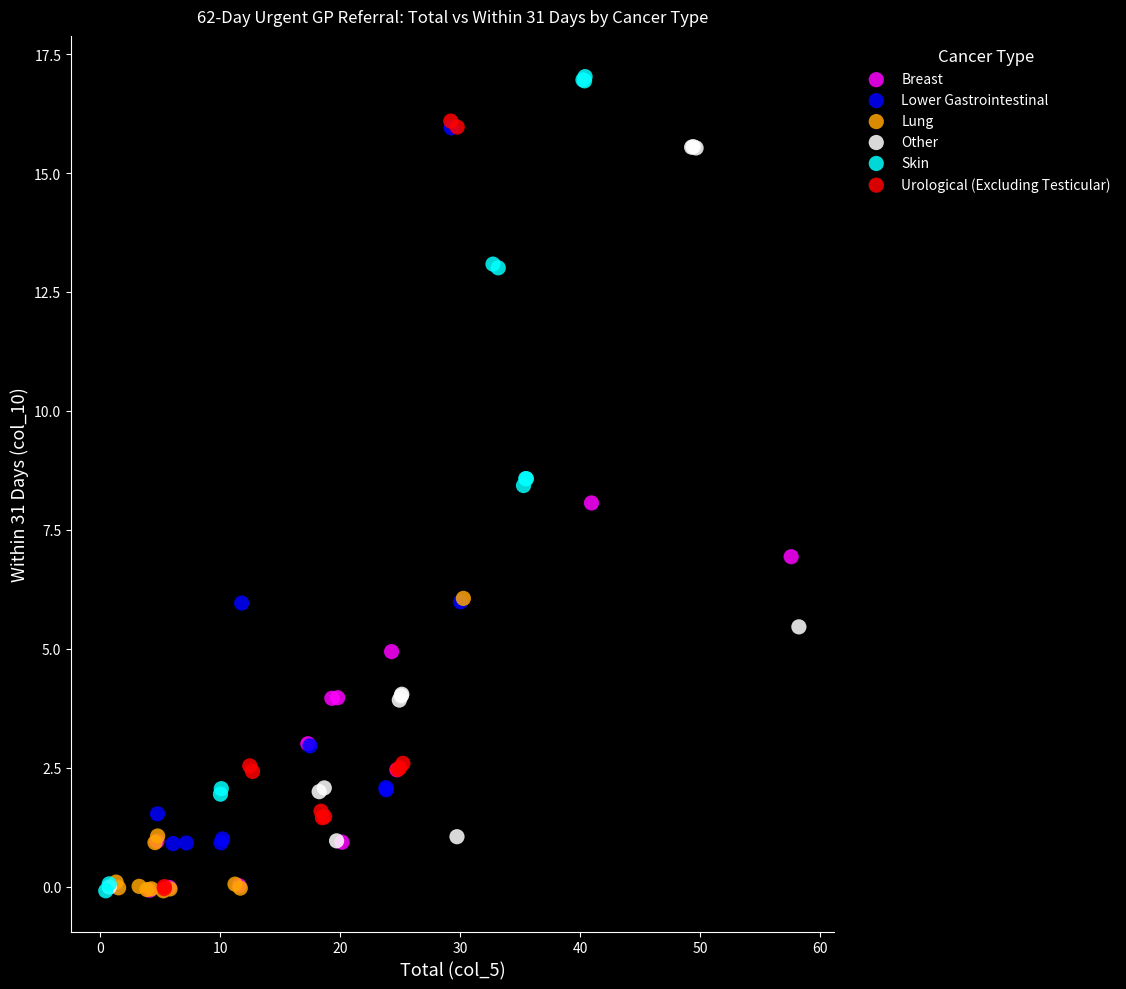

Which series contains the highest Y value?

Skin